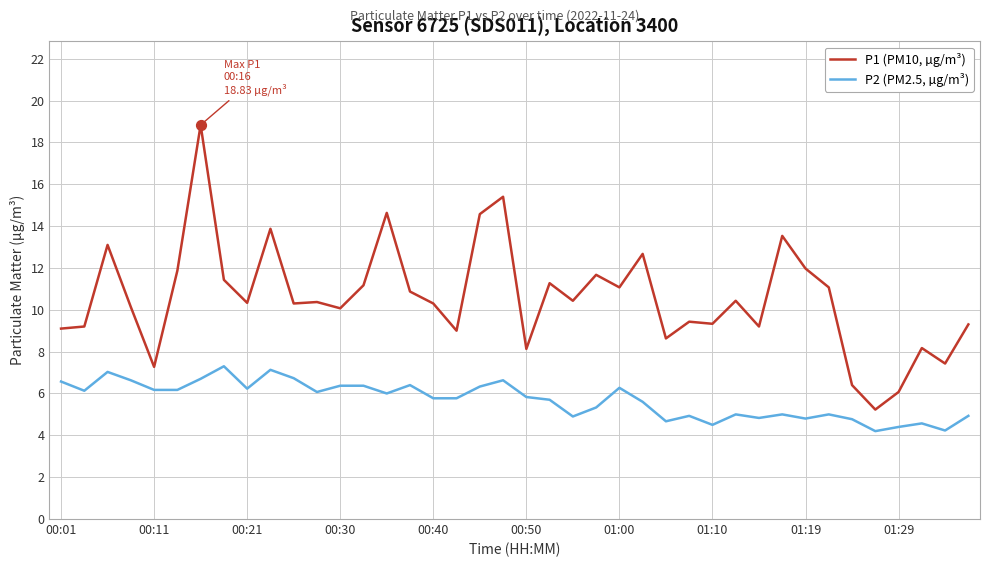

Which series has the largest total across all categories?

P1 (PM10, µg/m³)